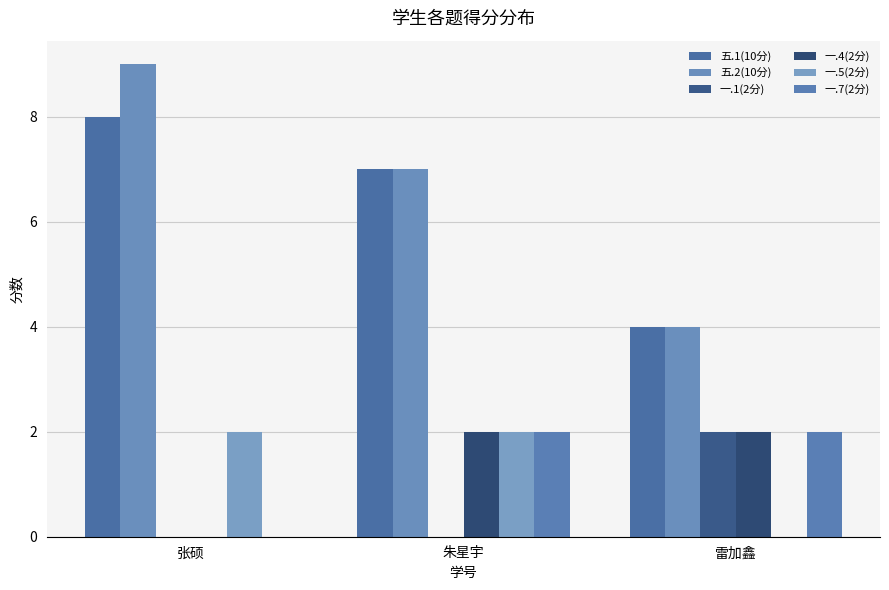

Reading left to right, list all the values displayed in this chart.

五.1(10分): 8	7	4
五.2(10分): 9	7	4
一.1(2分): 0	0	2
一.4(2分): 0	2	2
一.5(2分): 2	2	0
一.7(2分): 0	2	2